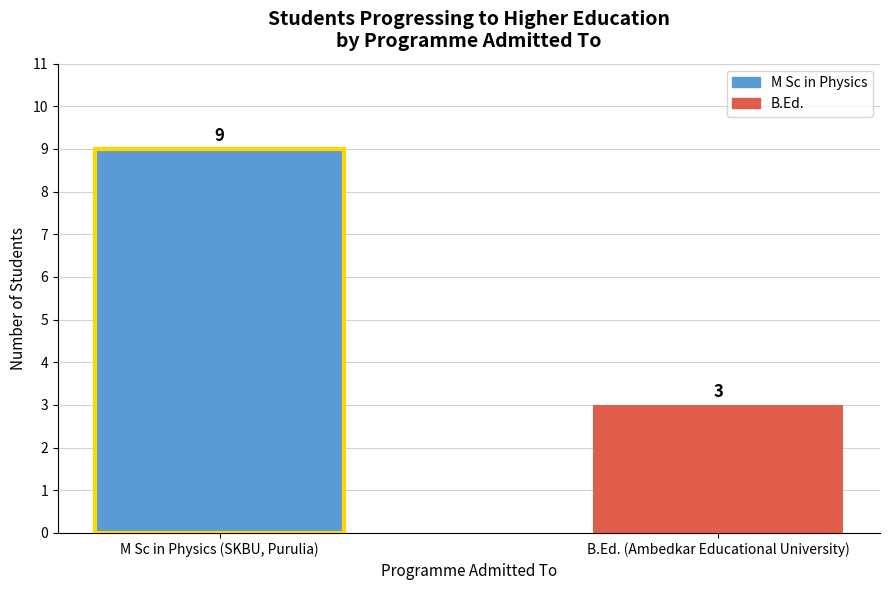

Reading left to right, list all the values displayed in this chart.

9	3